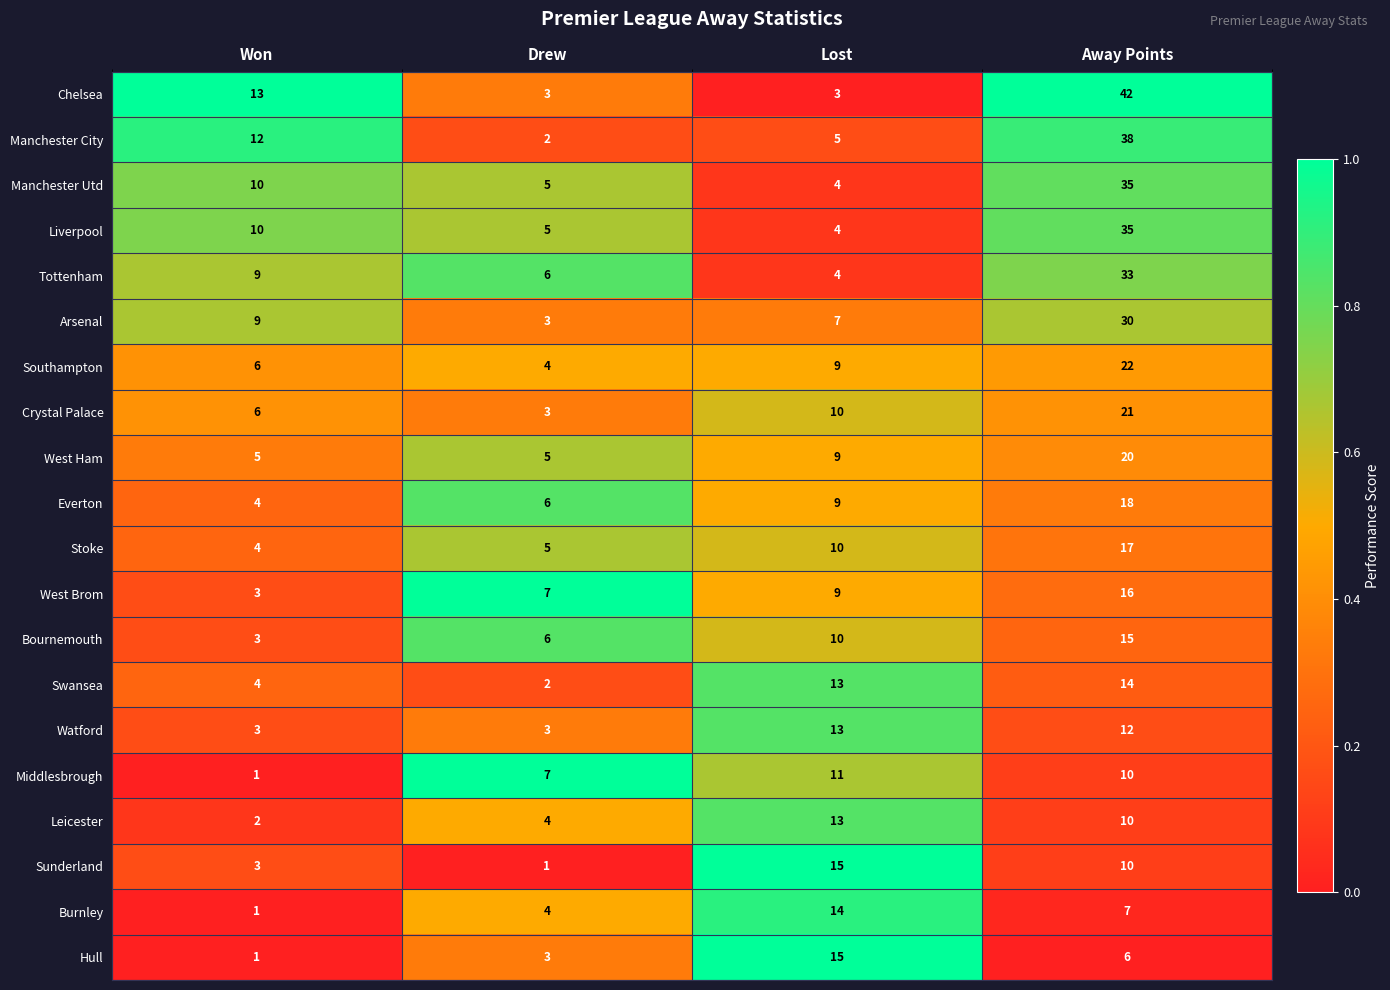

Is the value of Arsenal at Drew greater than the value of Manchester Utd at Lost?

No